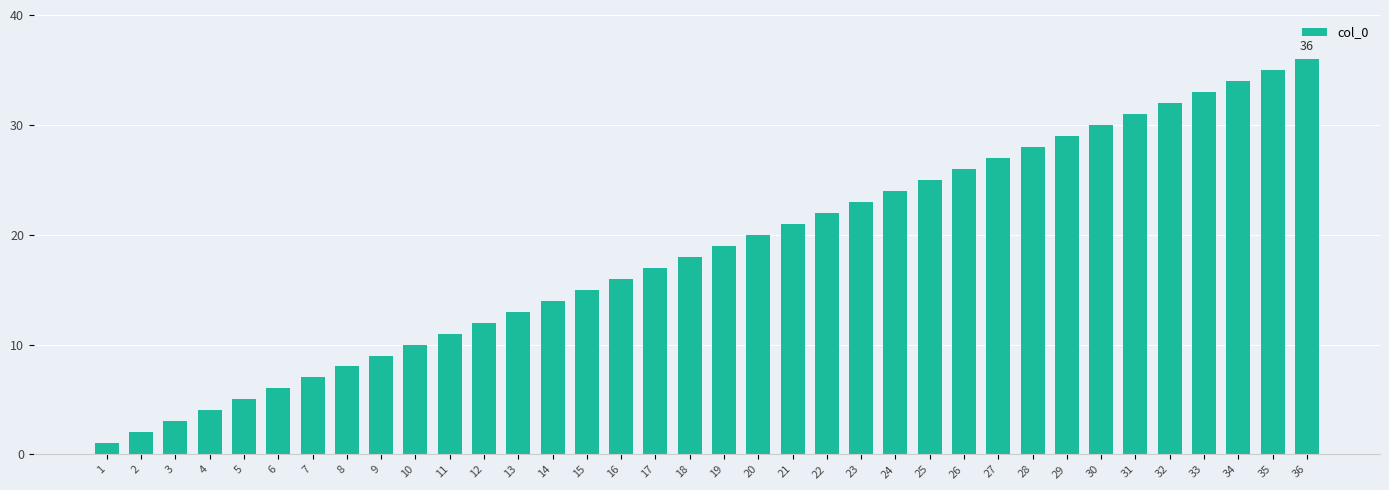

What is the change in value from 31 to 33?

+2